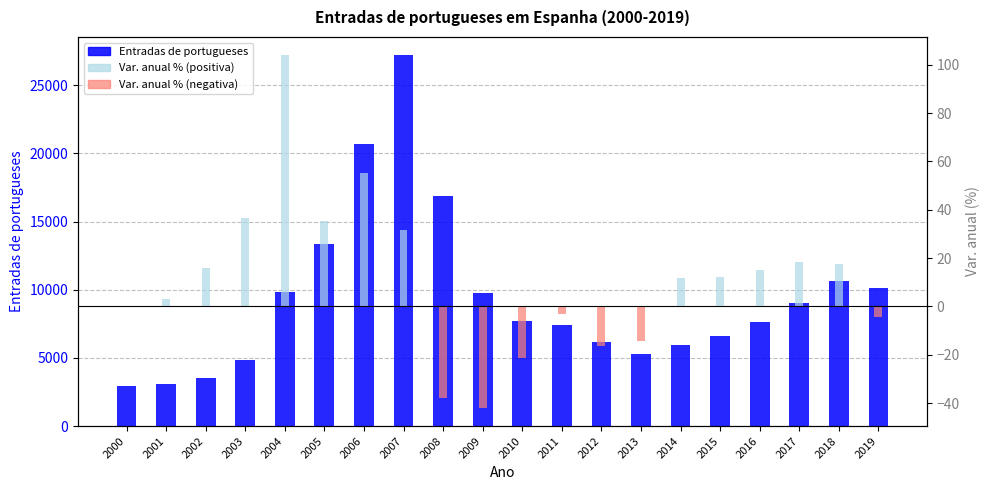

Which category has the highest value in the Var. anual % (pos) series?

2004